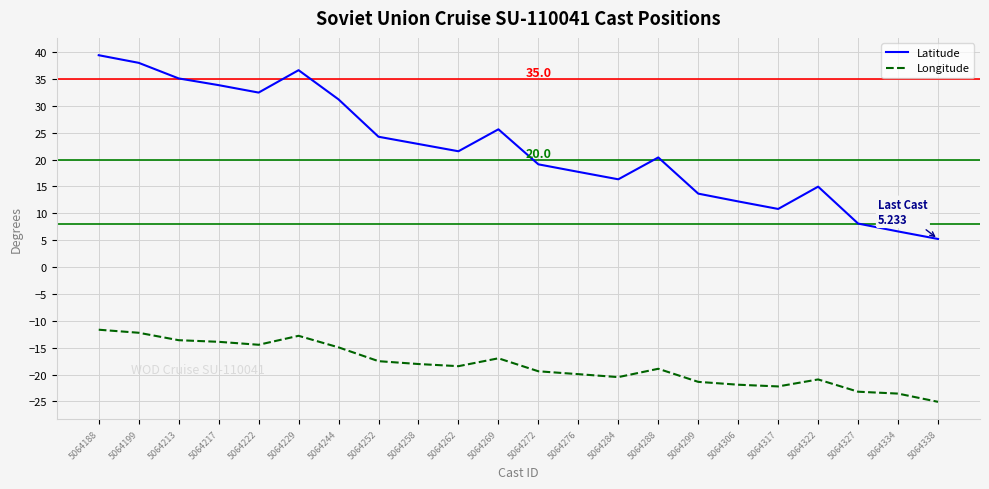

Which series changed the most between 5064258 and 5064317?

Latitude